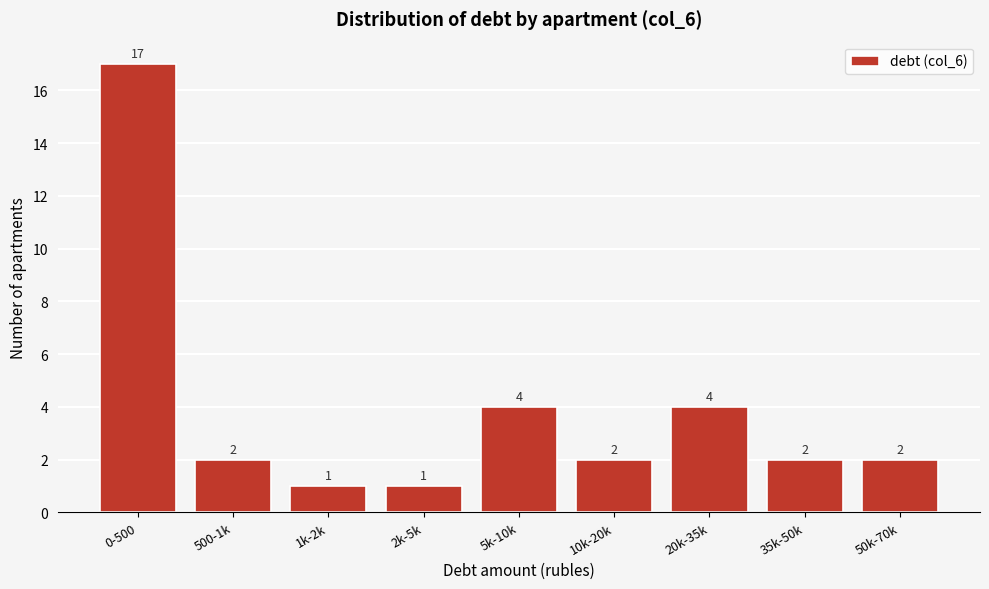

Reading left to right, what are all the values shown in this chart?

17	2	1	1	4	2	4	2	2